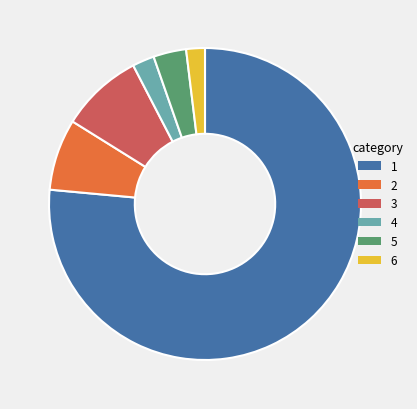

Is there any slice that represents more than half of the pie?

Yes